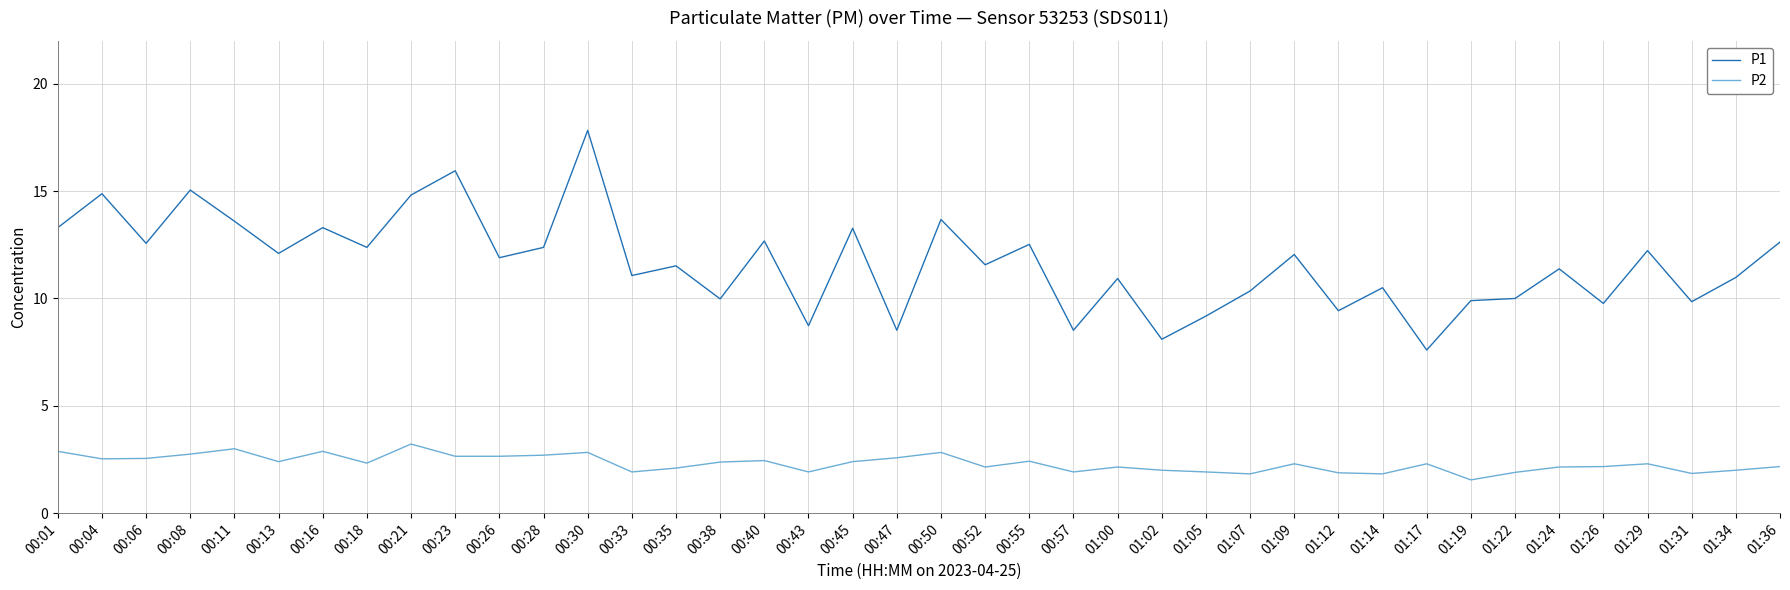

Does the chart have visible grid lines?

Yes